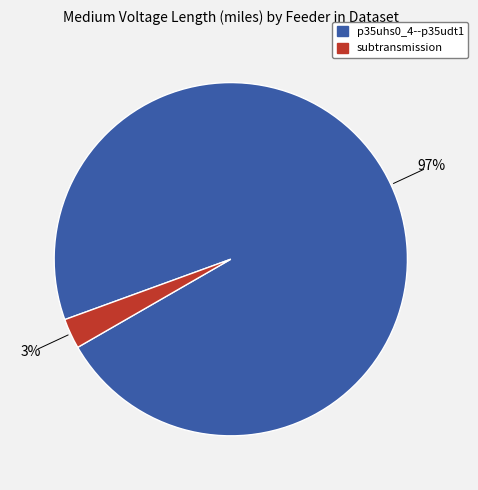

Do p35uhs0_4--p35udt1 and subtransmission together represent more than half of the pie?

Yes